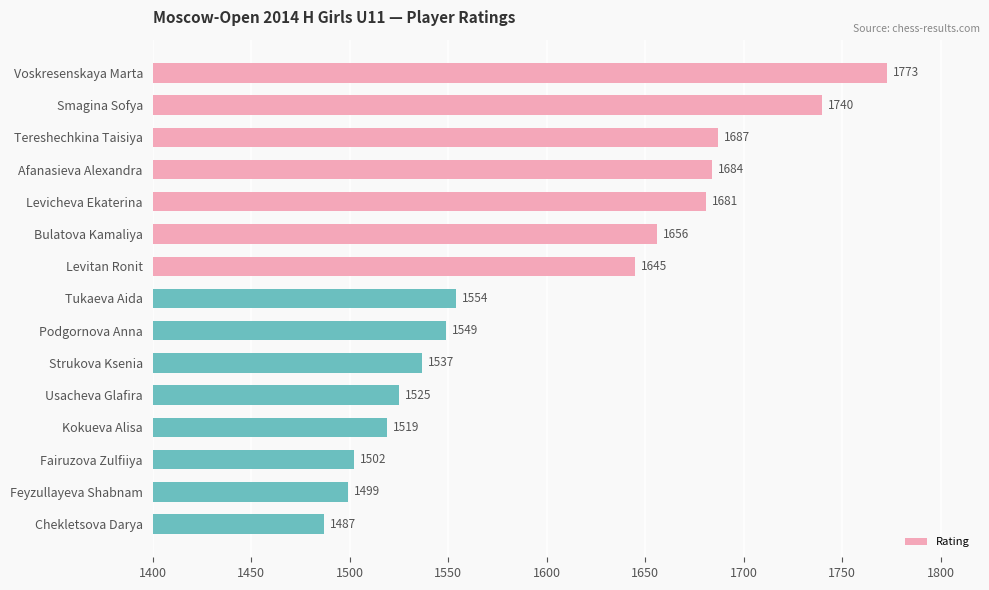

What is the label of the 6th bar from the bottom?

Strukova Ksenia